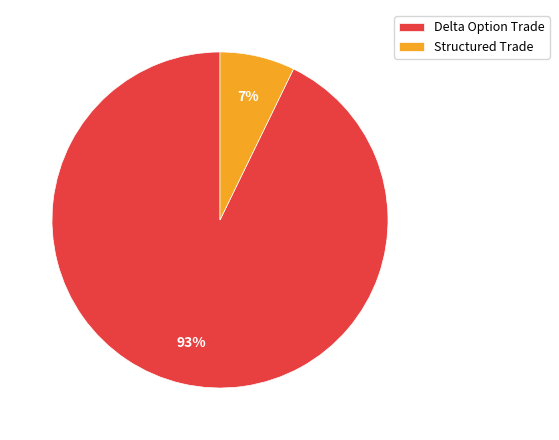

Do Structured Trade and Delta Option Trade together represent more than half of the pie?

Yes